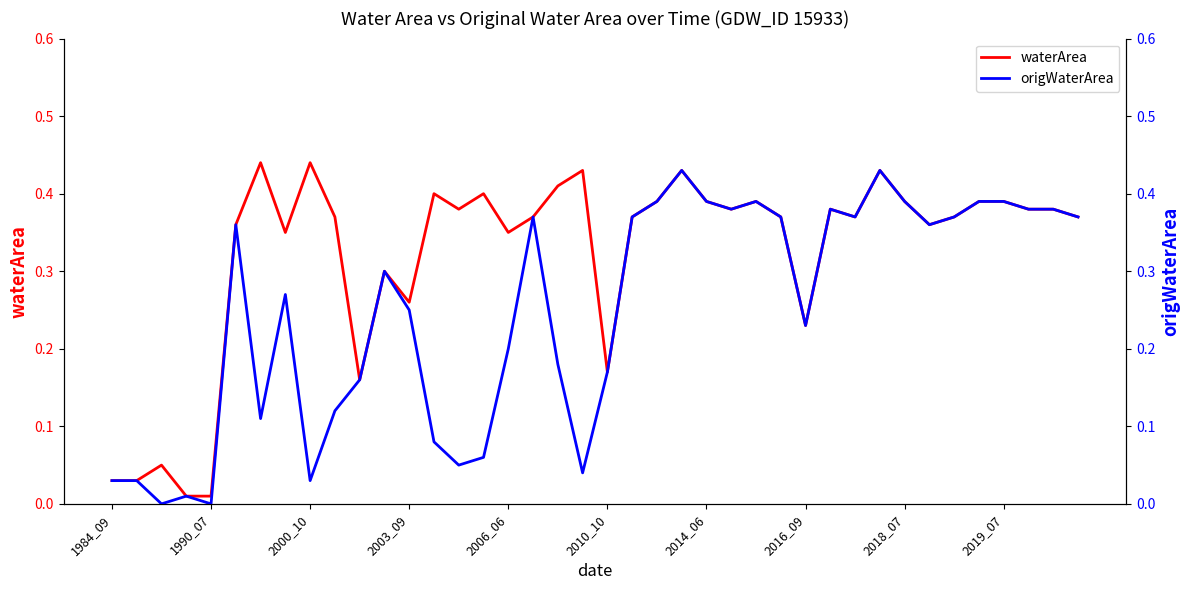

Does the chart display data point markers on the line(s)?

No